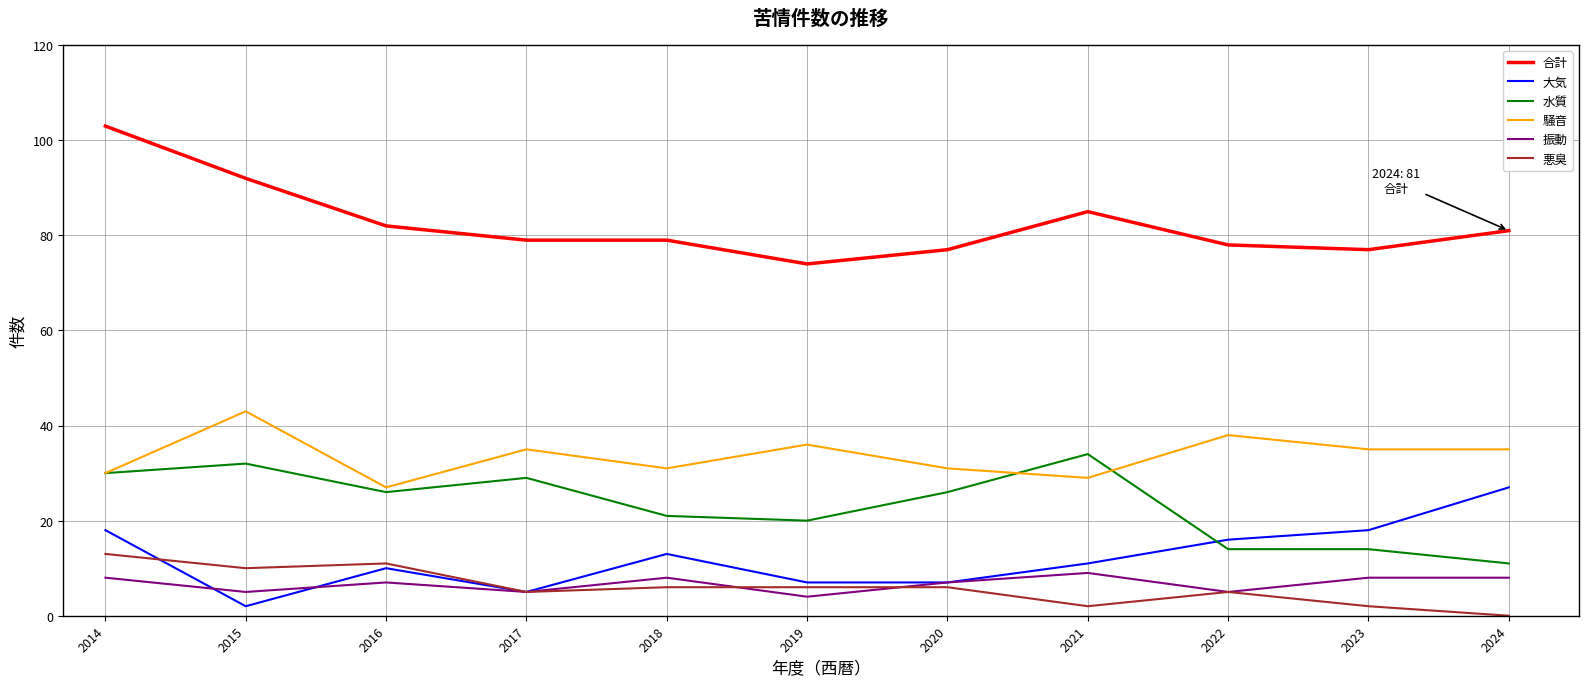

Which label corresponds to the smallest value in the chart?

2024